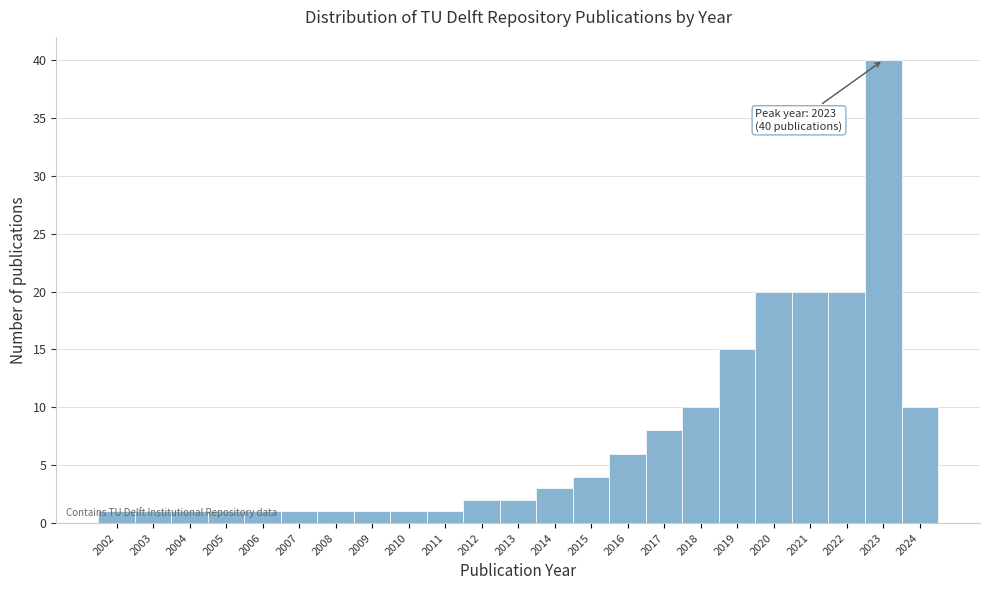

Which range on the x-axis has the tallest bar?

2022.5 to 2023.5